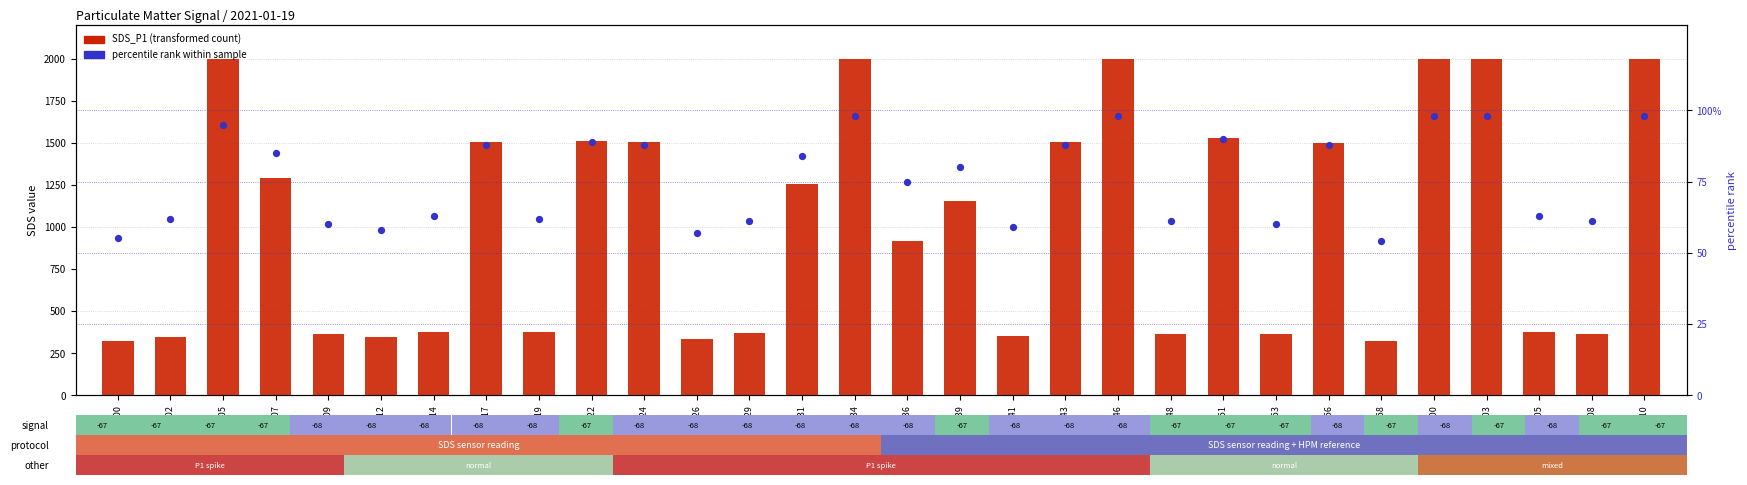

Which series contains the lowest Y value?

percentile rank within sample